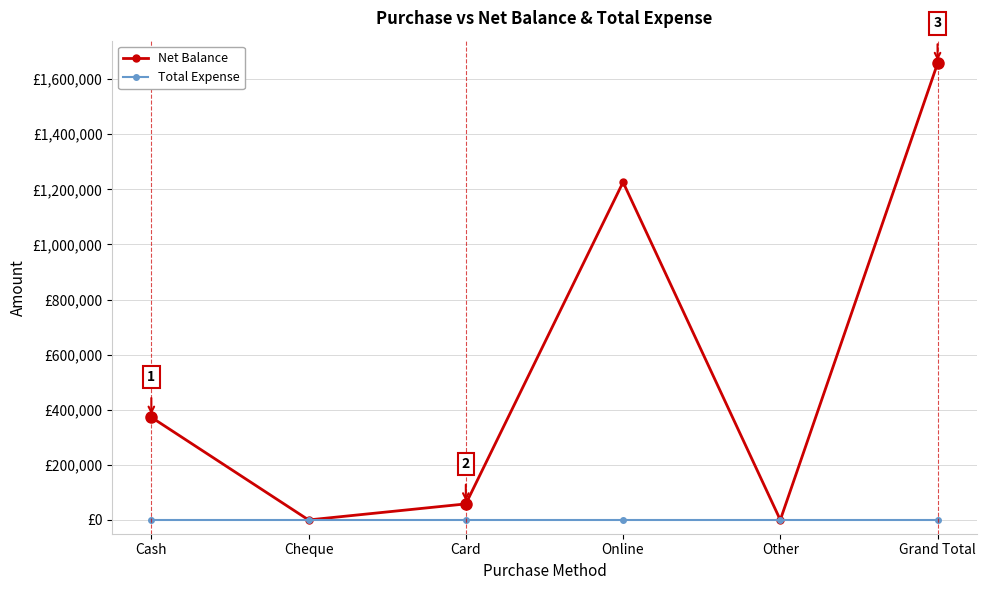

Does the chart have visible grid lines?

Yes